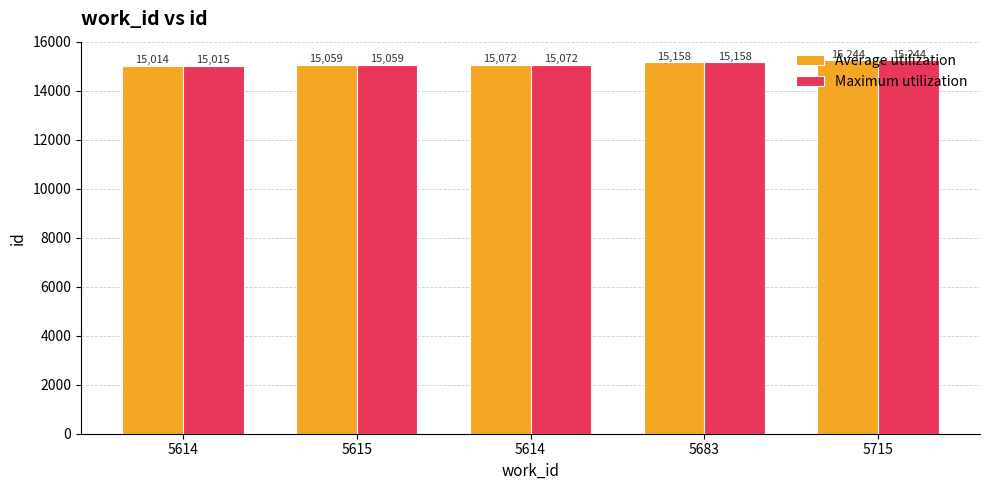

How many bars are there in total?

10